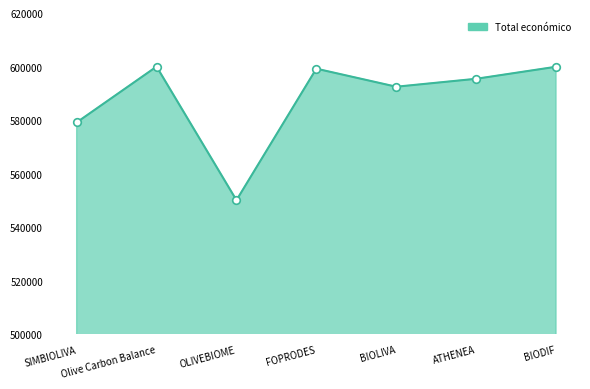

Which has a higher value, SIMBIOLIVA or OLIVEBIOME?

SIMBIOLIVA